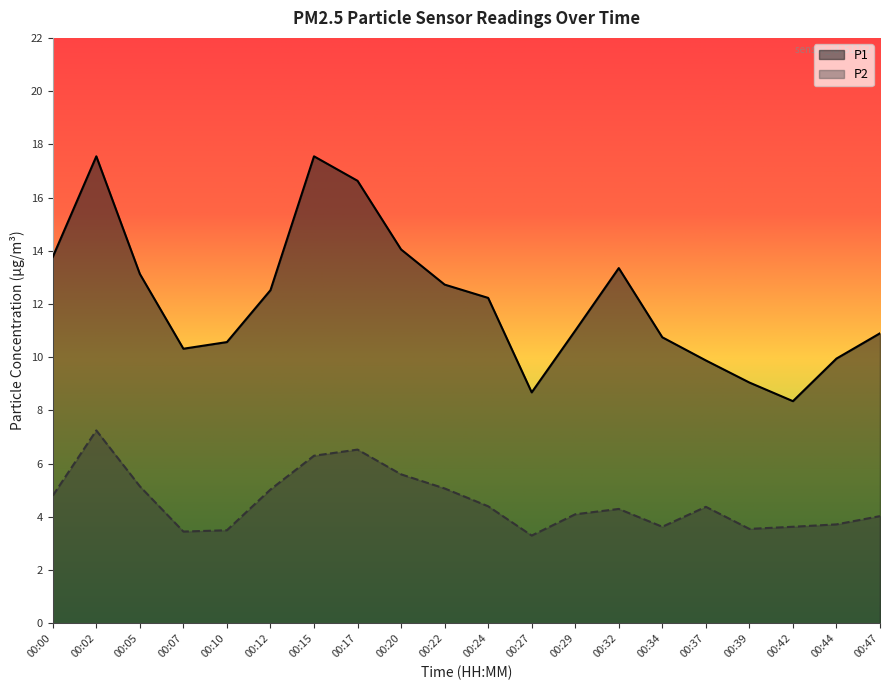

Where is the first local minimum for P1?

00:07